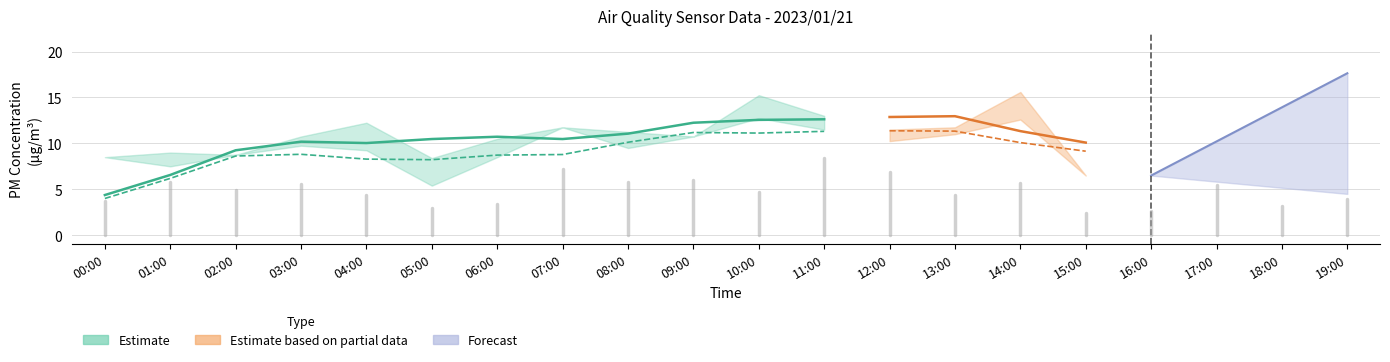

Does the chart display data point markers on the line(s)?

No